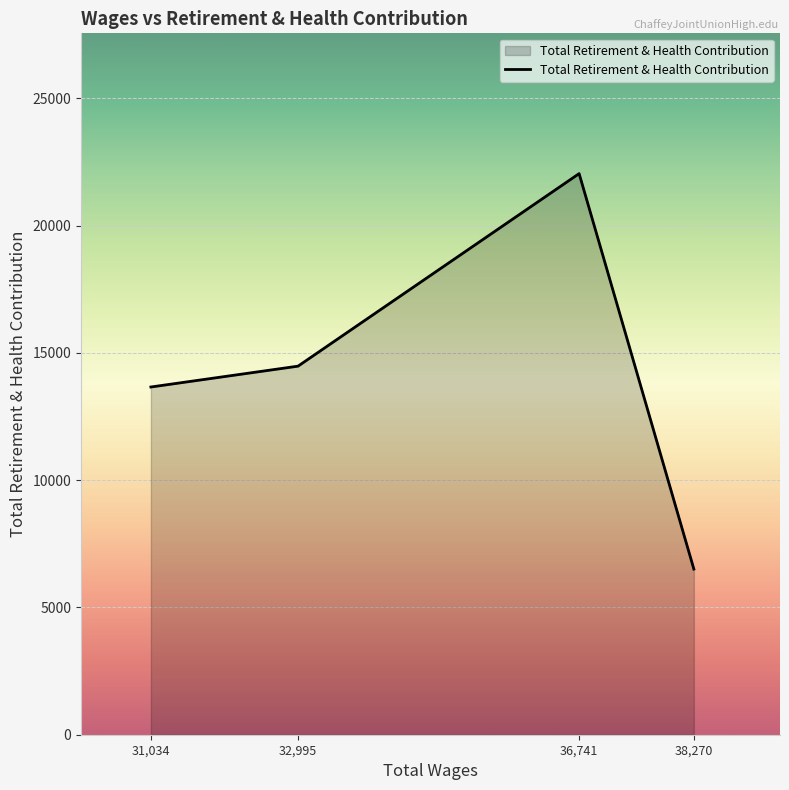

At which label is the value closest to 14277?

32,995